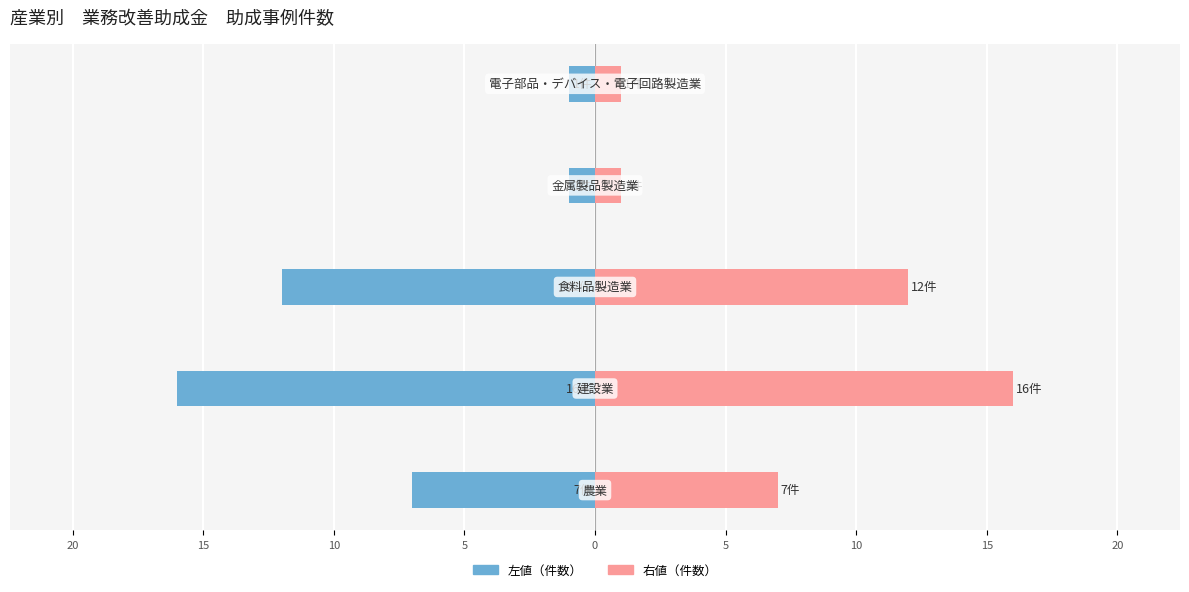

How many distinct data groups are displayed?

2